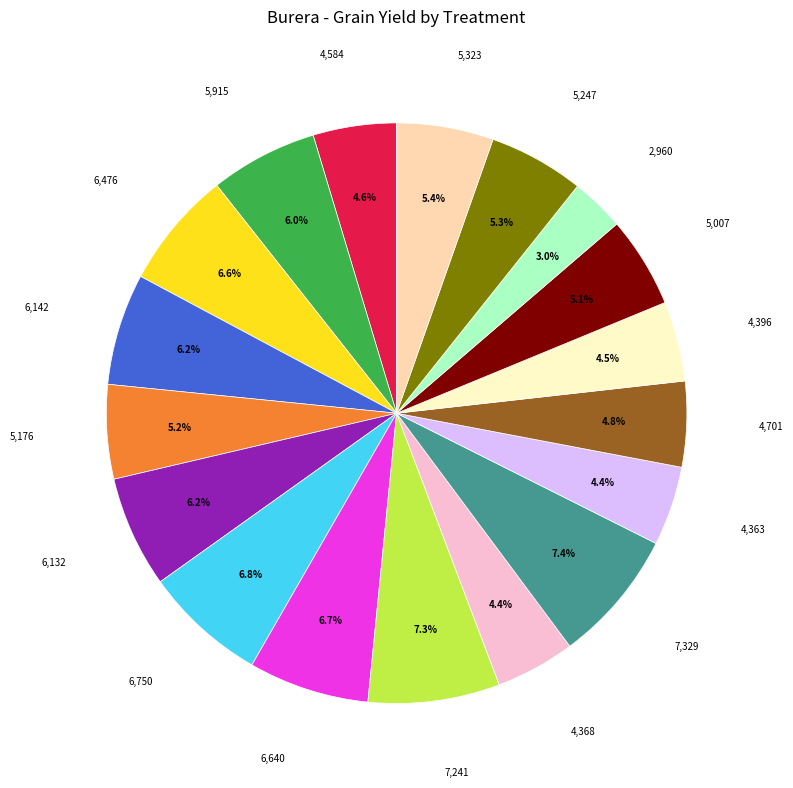

Is there a majority slice in this chart?

No